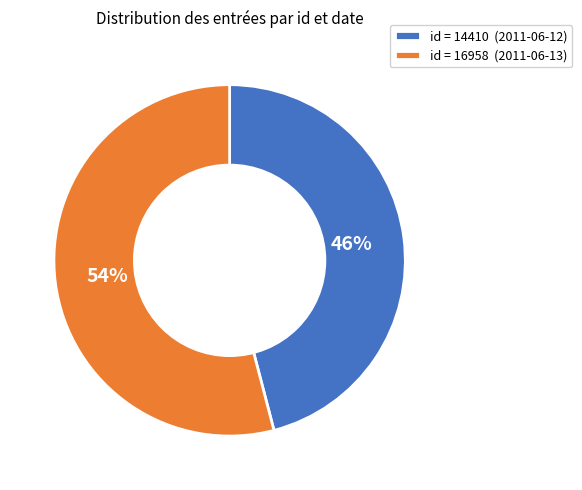

Which slice represents more than half of the pie?

id = 16958 (2011-06-13)